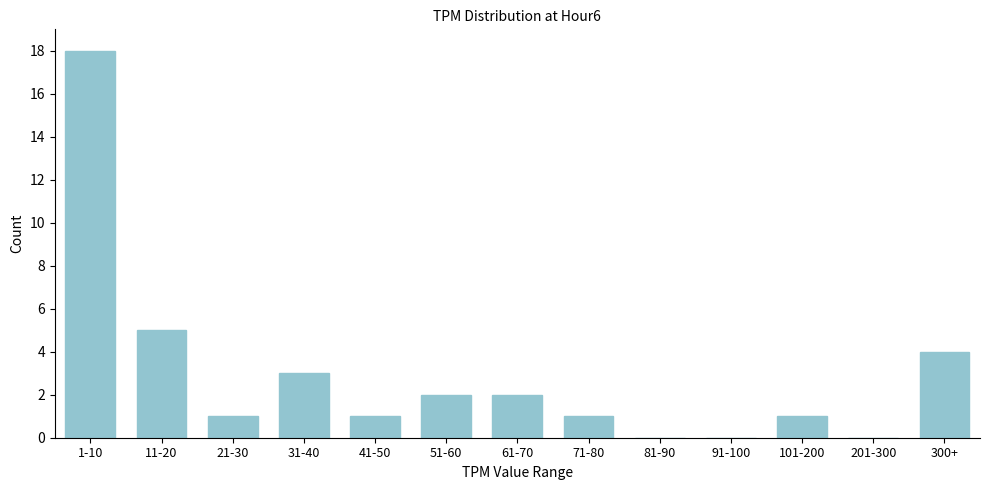

Reading left to right, extract all data points from this chart.

1-10=18	11-20=5	21-30=1	31-40=3	41-50=1	51-60=2	61-70=2	71-80=1	81-90=0	91-100=0	101-200=1	201-300=0	300+=4